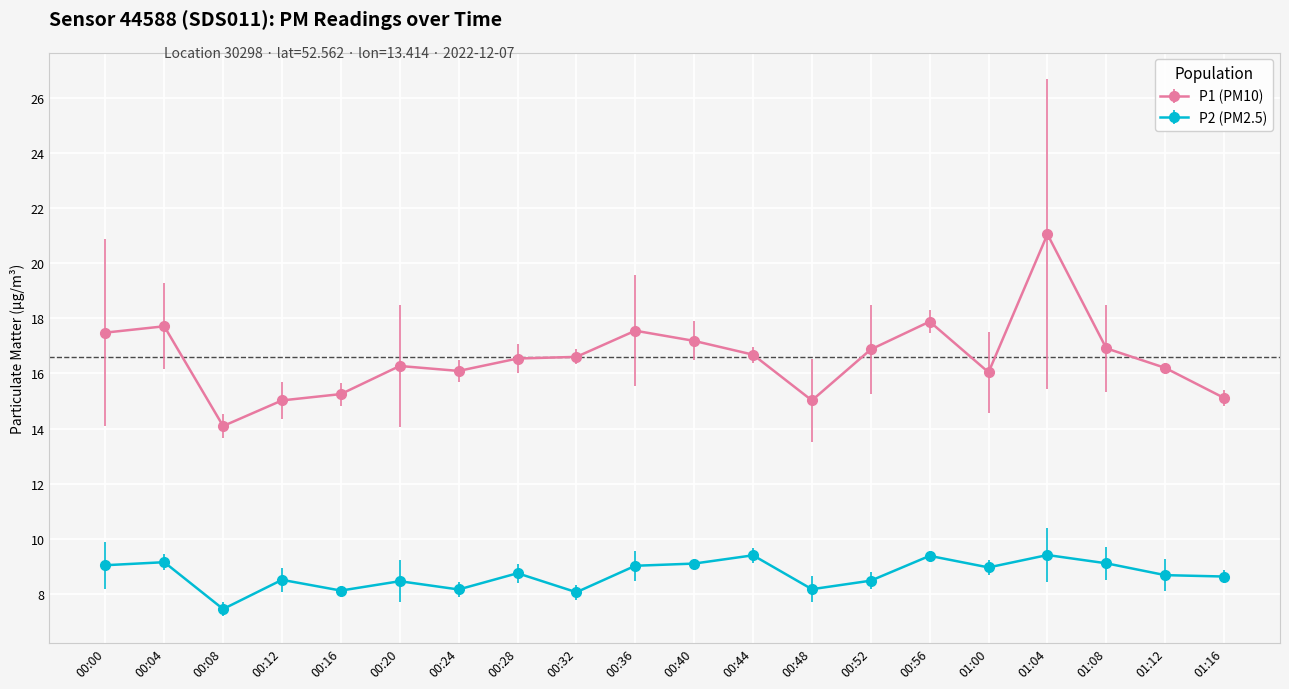

At which category is the sum across all series the highest?

01:04